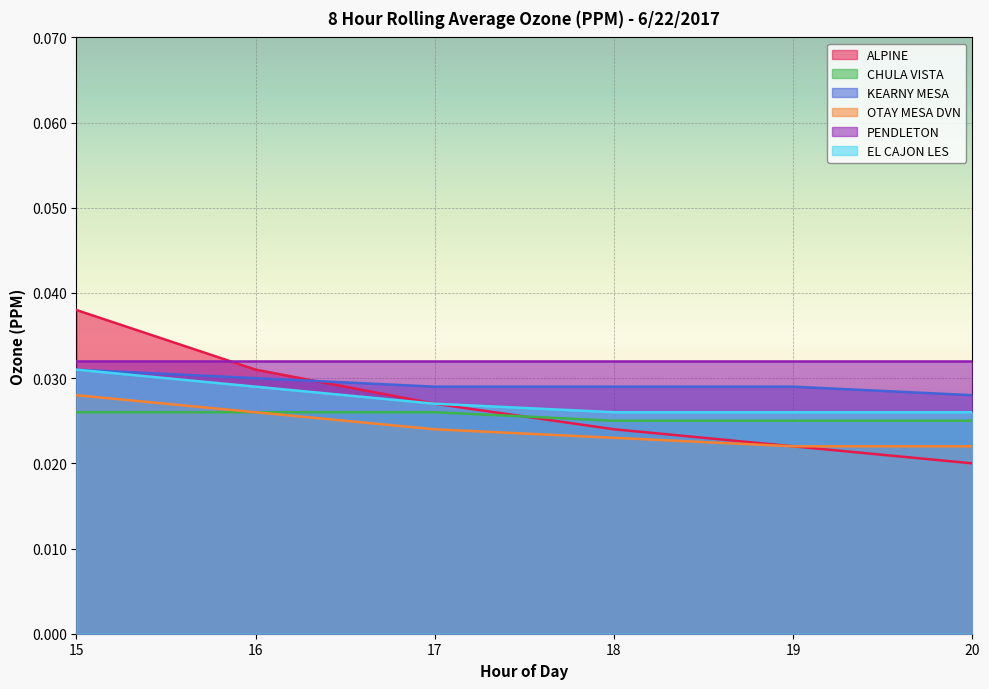

What are all the series names shown in the legend?

ALPINE, CHULA VISTA, KEARNY MESA, OTAY MESA DVN, PENDLETON, EL CAJON LES